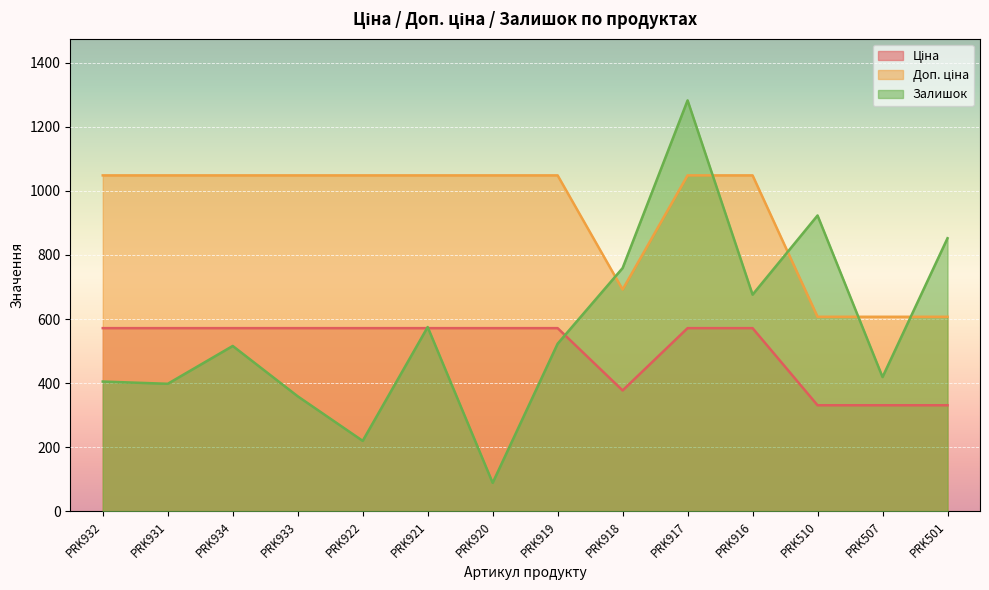

What is the spread (max minus min) of values at PRK507?

276.0